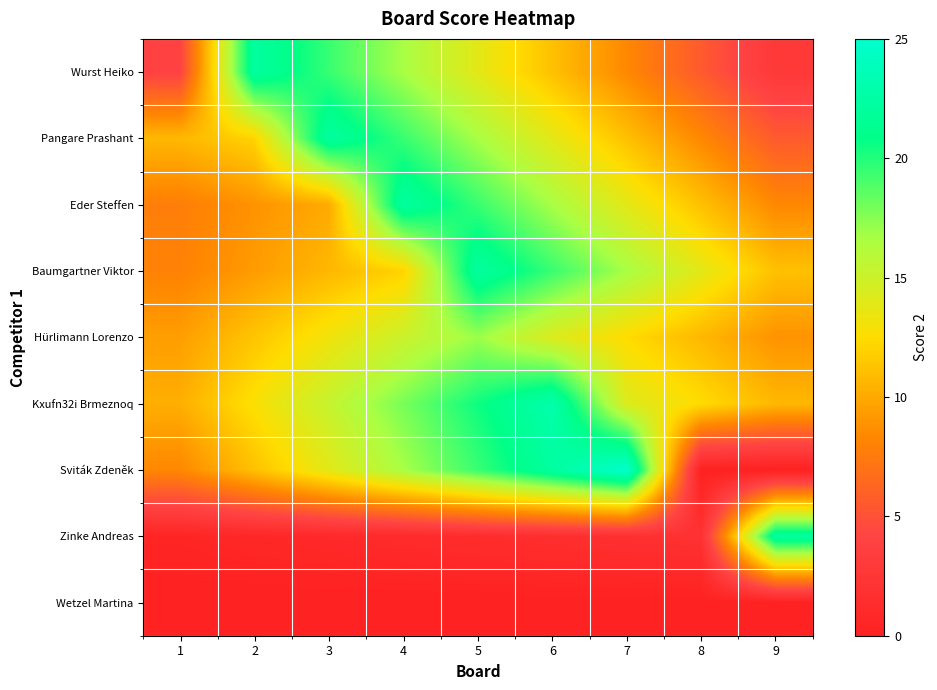

What is the difference between the highest and lowest values at 5?

22.2